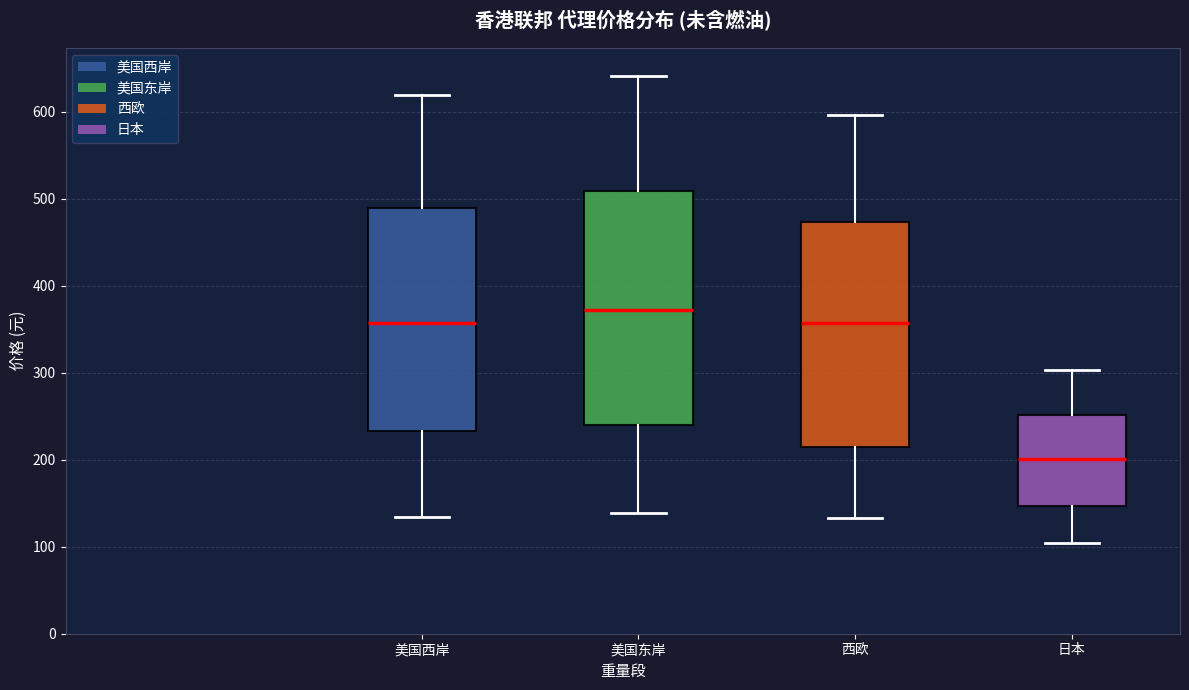

Reading left to right, transcribe this box plot: for each box, give where its median line is, the range the box spans, and where its two whiskers end, as read against the y-axis. The values are not printed on the chart, so give them approximately, as read against the axis.

美国西岸: median 360, box 230 to 490, whiskers 130 to 620
美国东岸: median 370, box 240 to 510, whiskers 140 to 640
西欧: median 360, box 220 to 470, whiskers 130 to 600
日本: median 200, box 150 to 250, whiskers 100 to 300